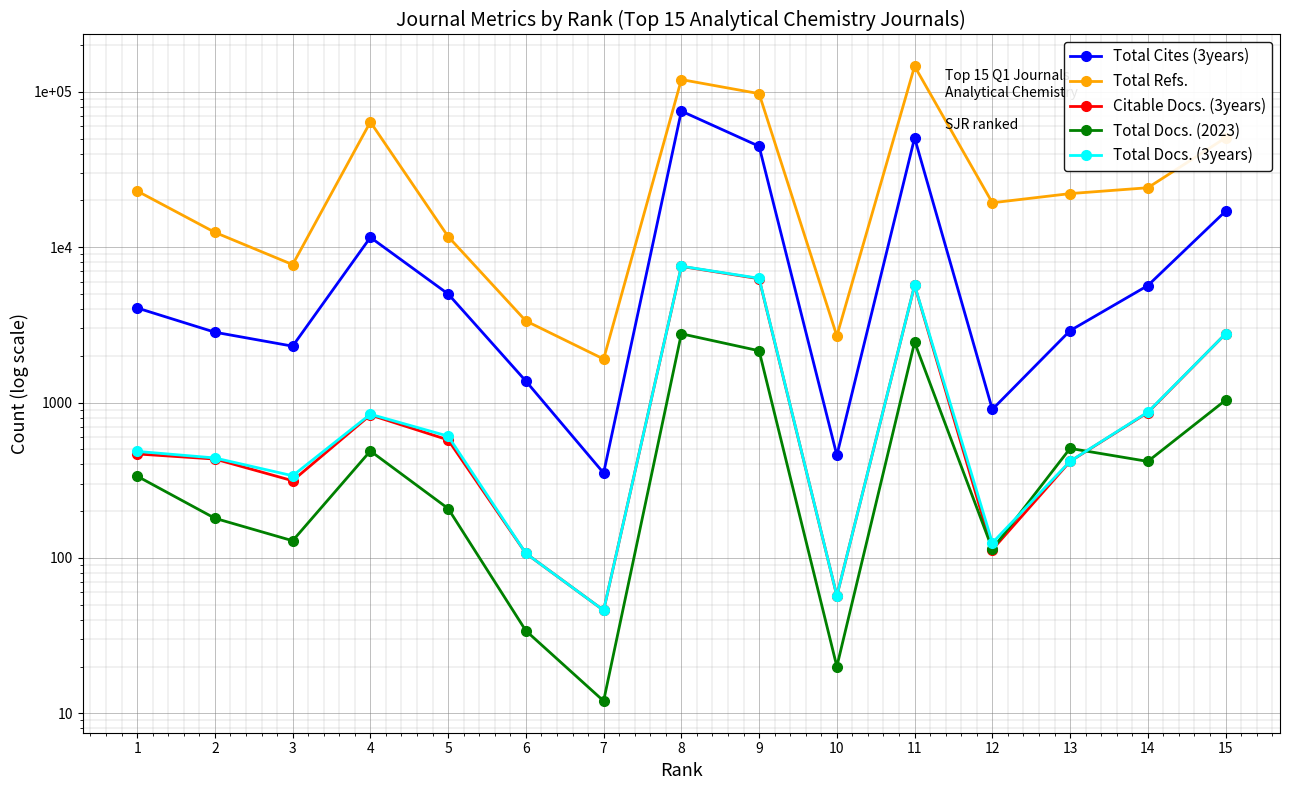

What is the sum of all Total Docs. (3years) values?

26651